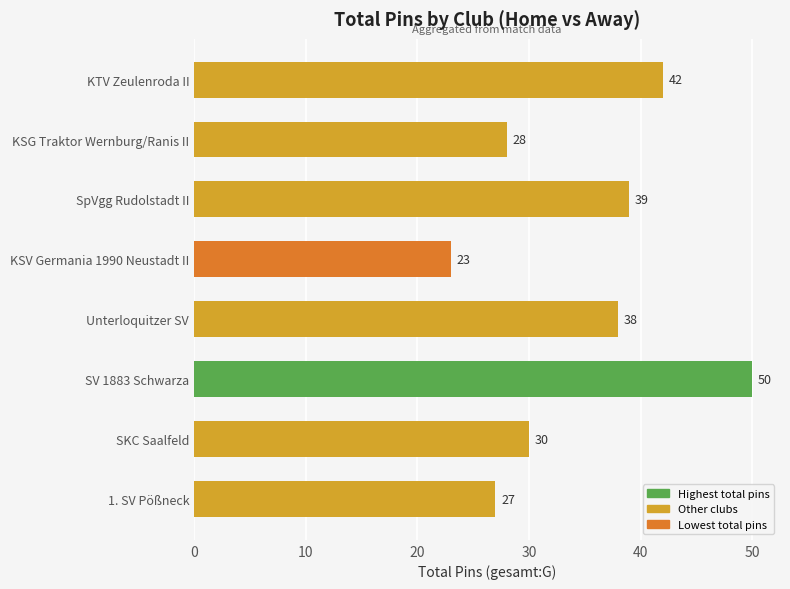

Which has a higher value, SpVgg Rudolstadt II or KTV Zeulenroda II?

KTV Zeulenroda II